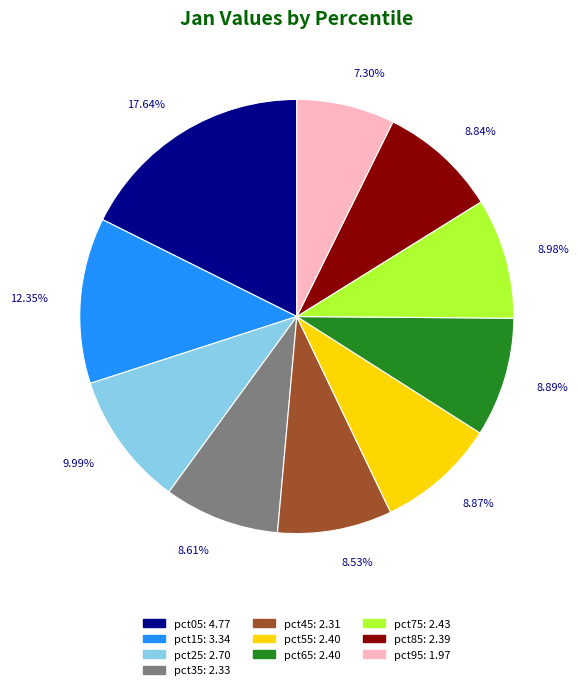

Does pct55 account for over 50% of the chart?

No